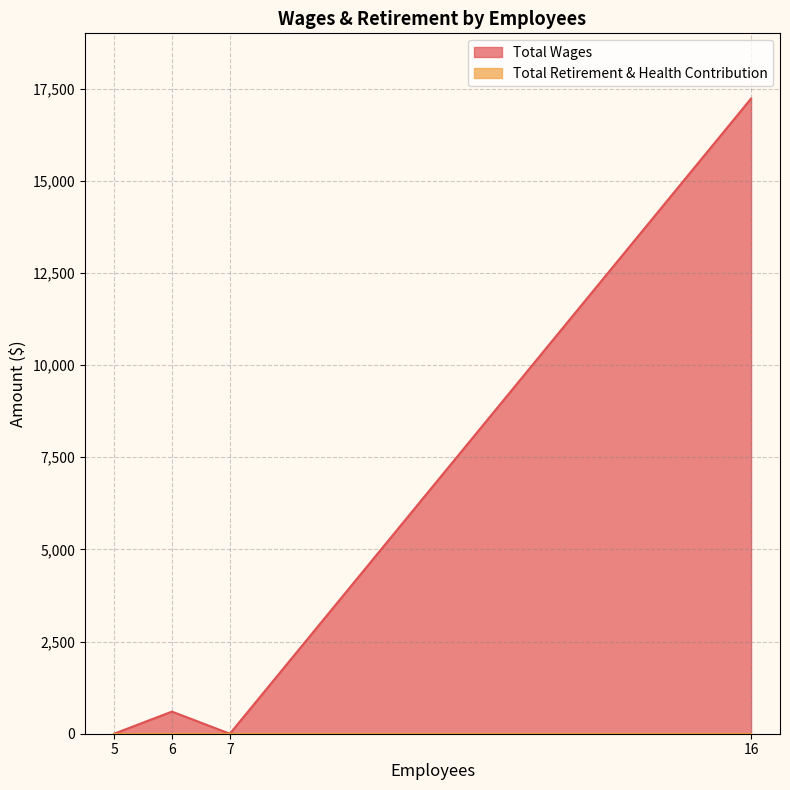

What is the highest value of the Total Wages series?

17230